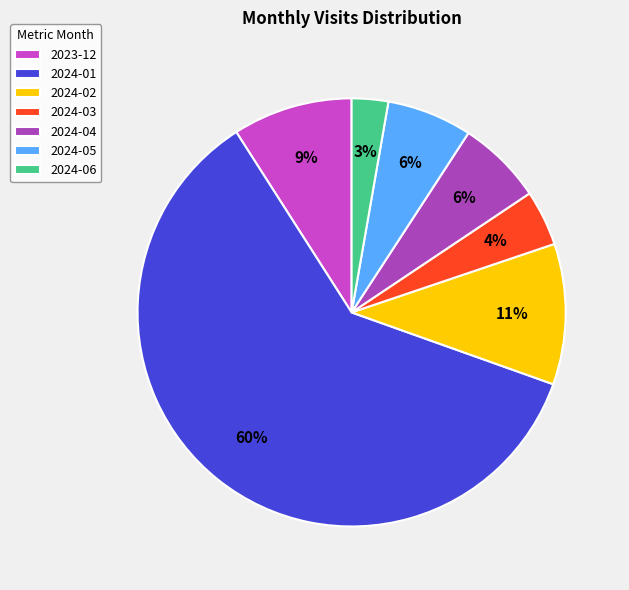

Count the number of slices in the pie.

7